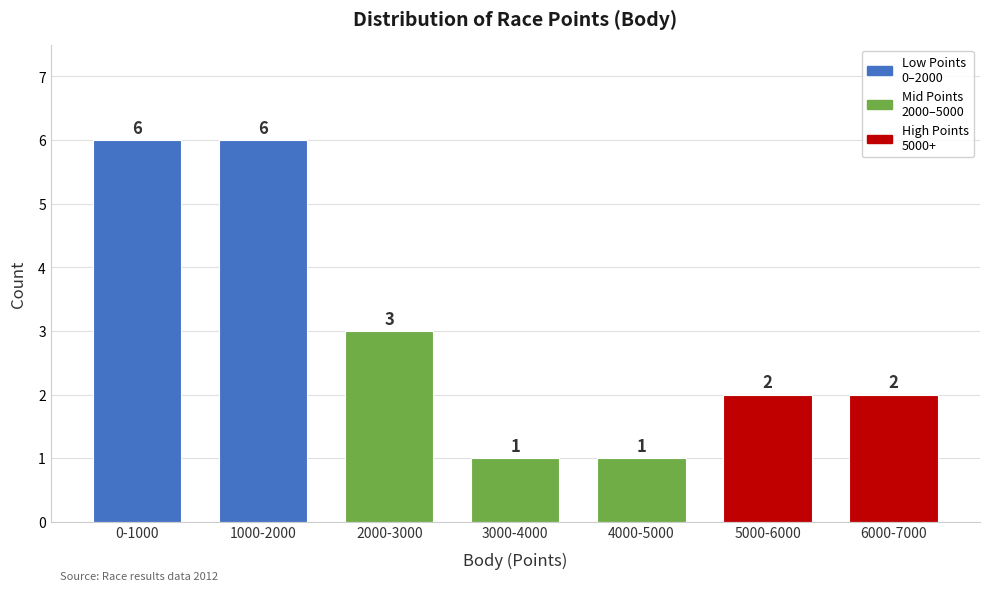

Reading left to right, list all the values displayed in this chart.

6	6	3	1	1	2	2